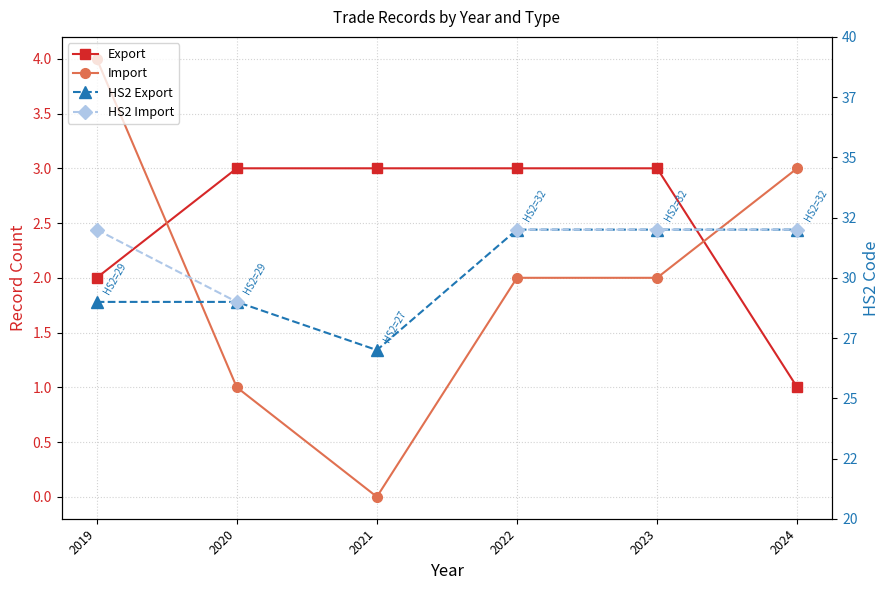

True or false: HS2 Import has more than 2 points higher than both neighbors.

False